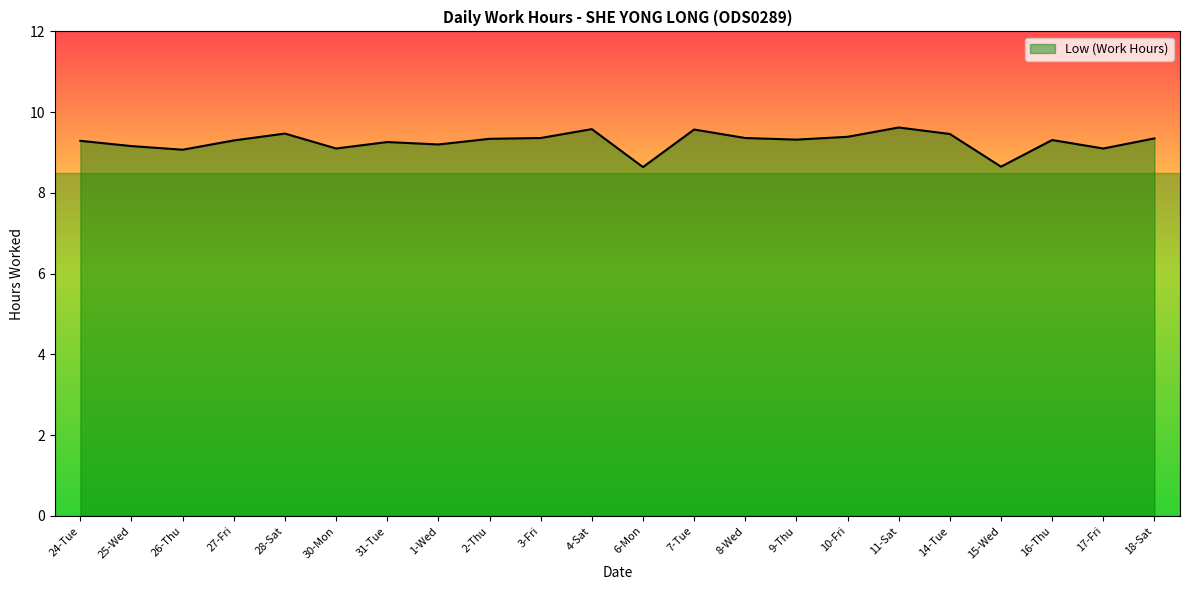

What is the difference between the values at 2-Thu and 25-Wed?

0.2